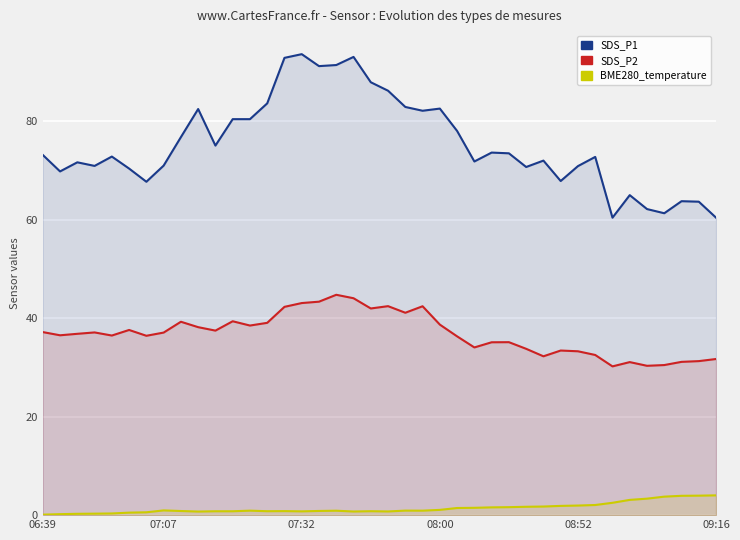

Which series has the widest spread of values?

SDS_P1